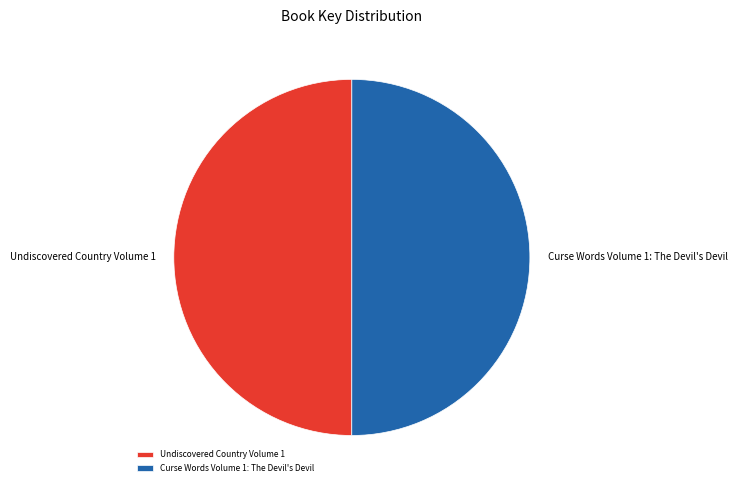

Approximately how many times larger is the value at Undiscovered Country Volume 1 compared to Curse Words Volume 1: The Devil's Devil?

1.0